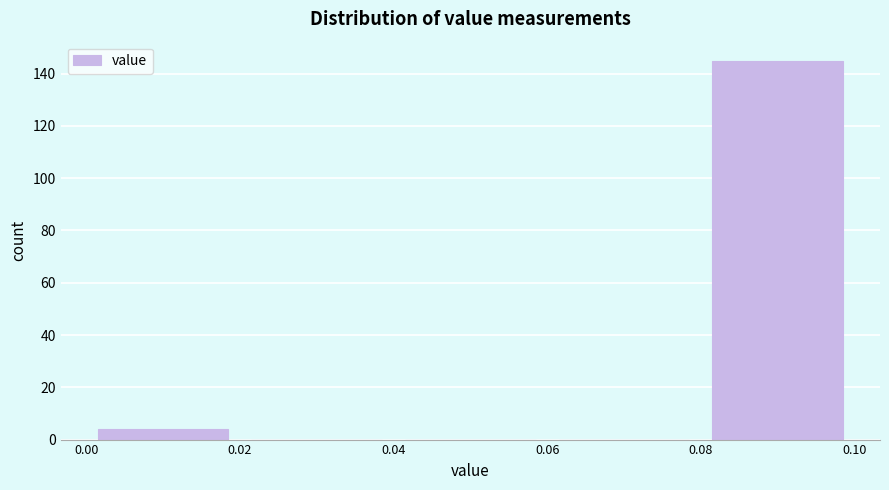

Over which range of the x-axis is the bar tallest?

0.08 to 0.10